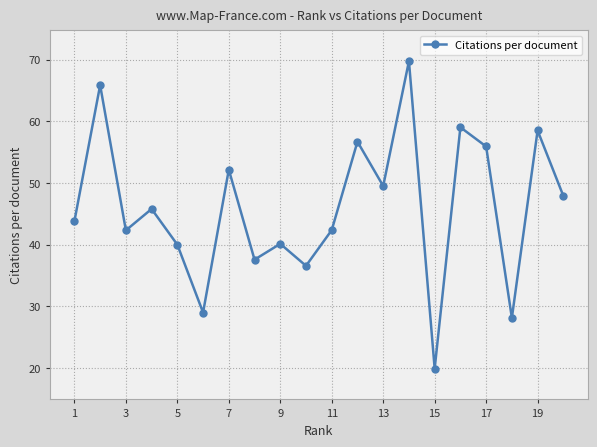

How many interior local valleys (lower than both neighbors) does the data have?

7